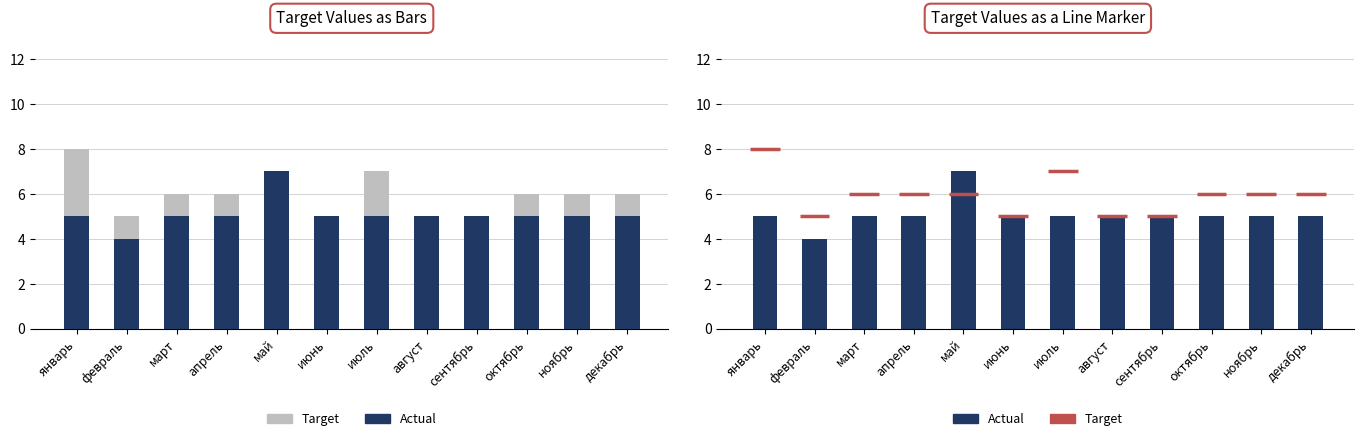

List the labels in order of Actual value, largest first.

май, январь, март, апрель, июнь, июль, август, сентябрь, октябрь, ноябрь, декабрь, февраль